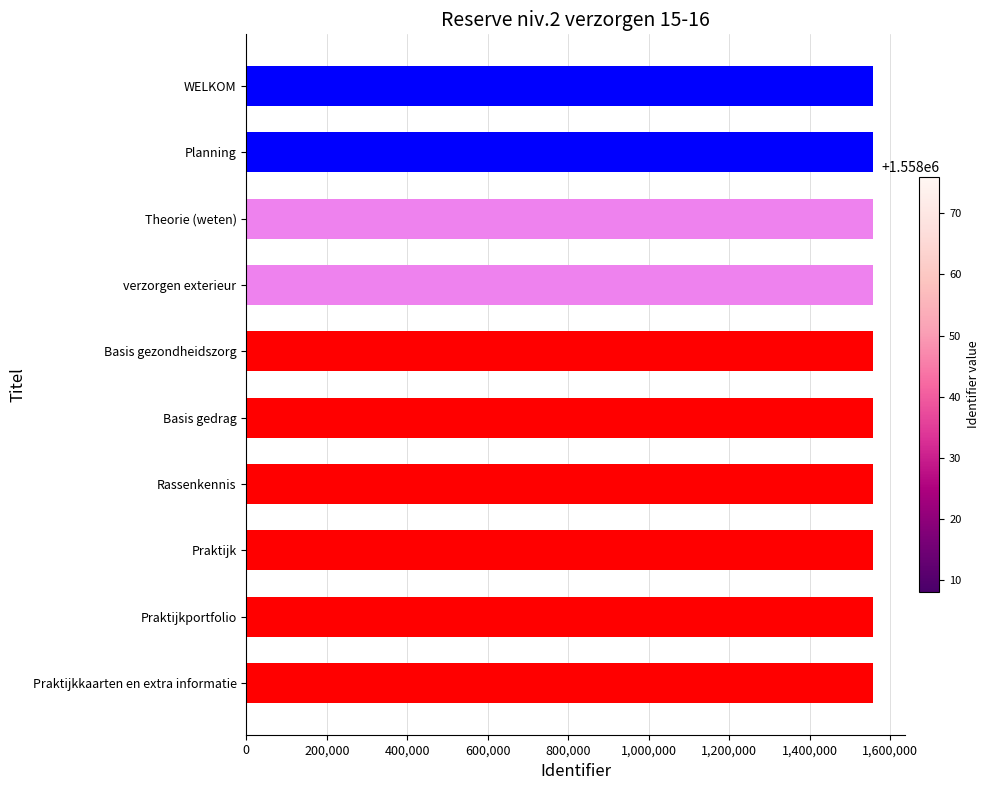

How many bars are there in total?

10